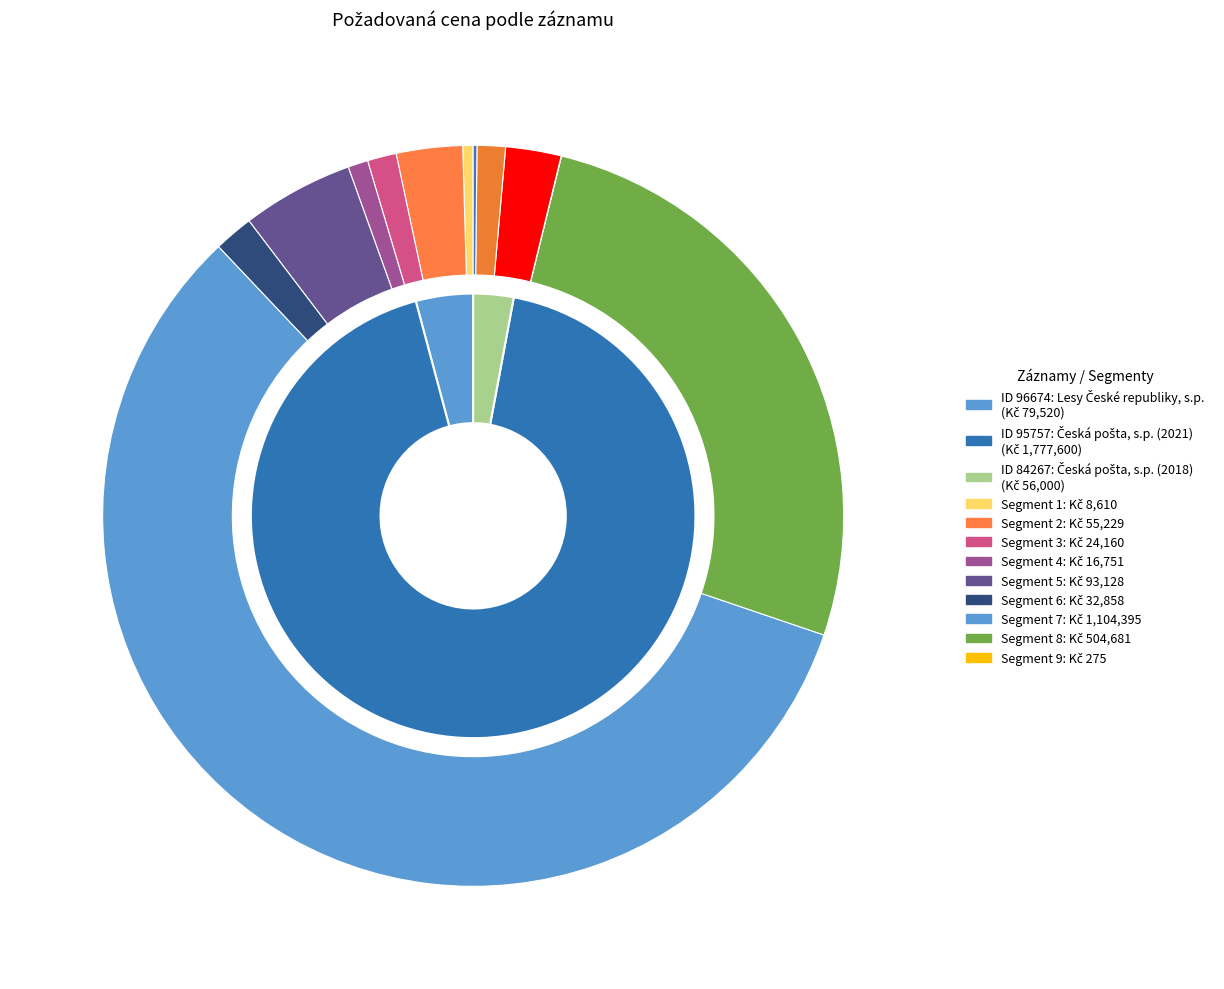

How many segments does this pie chart have?

3